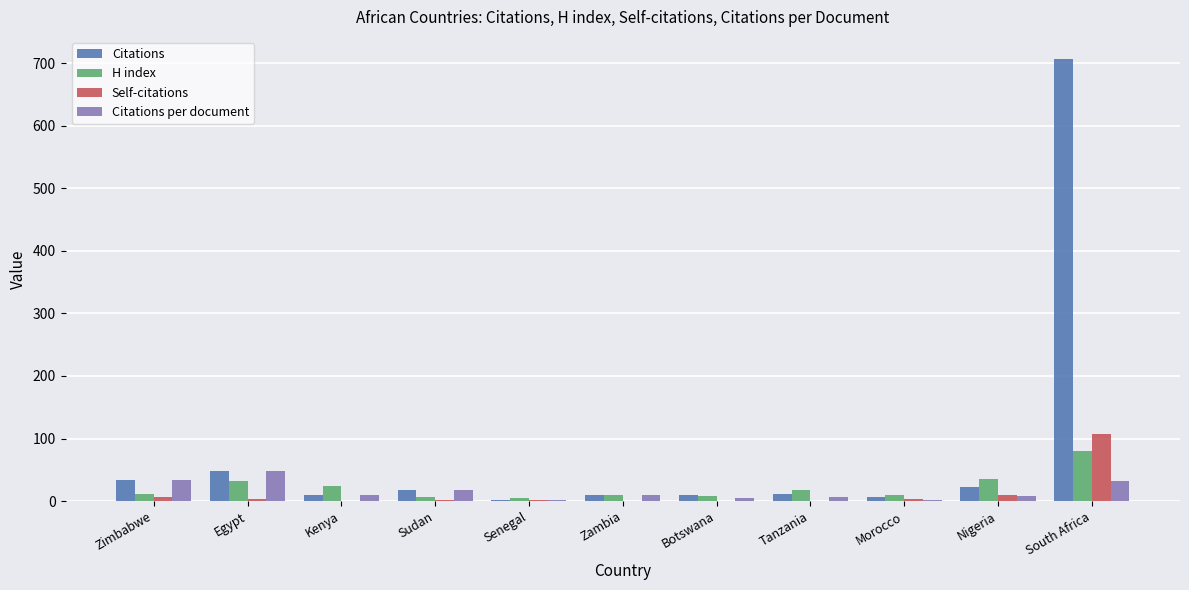

True or false: Citations per document has a value of 77.0 at Egypt.

False